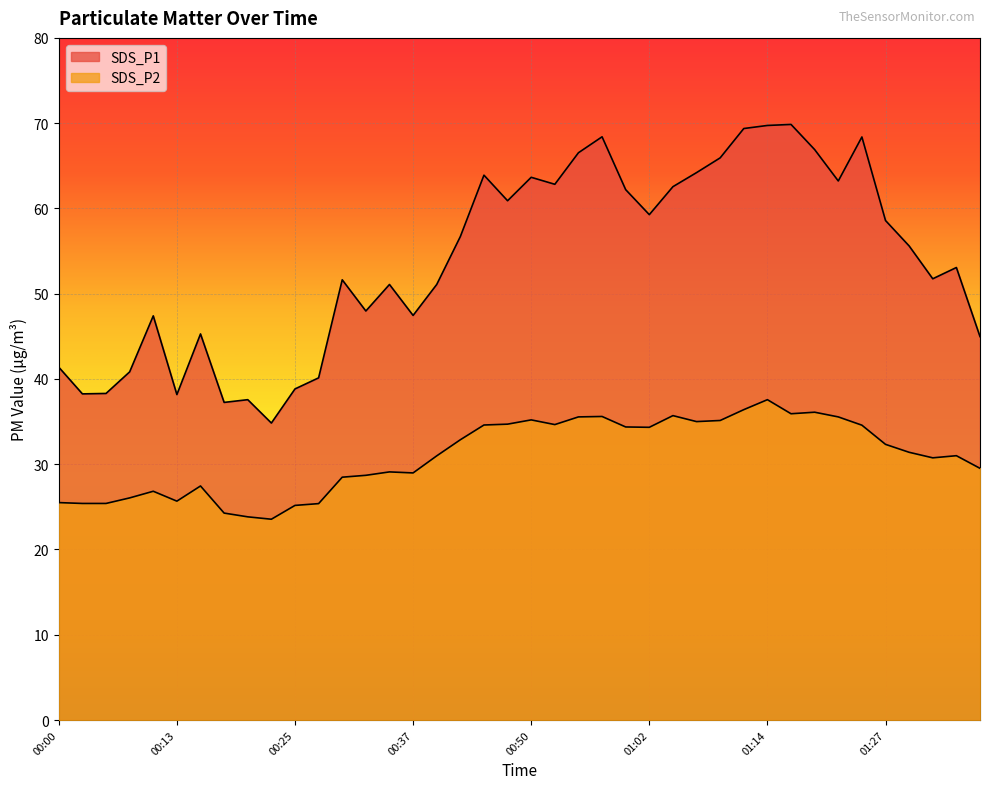

How many lines are shown in the chart?

2